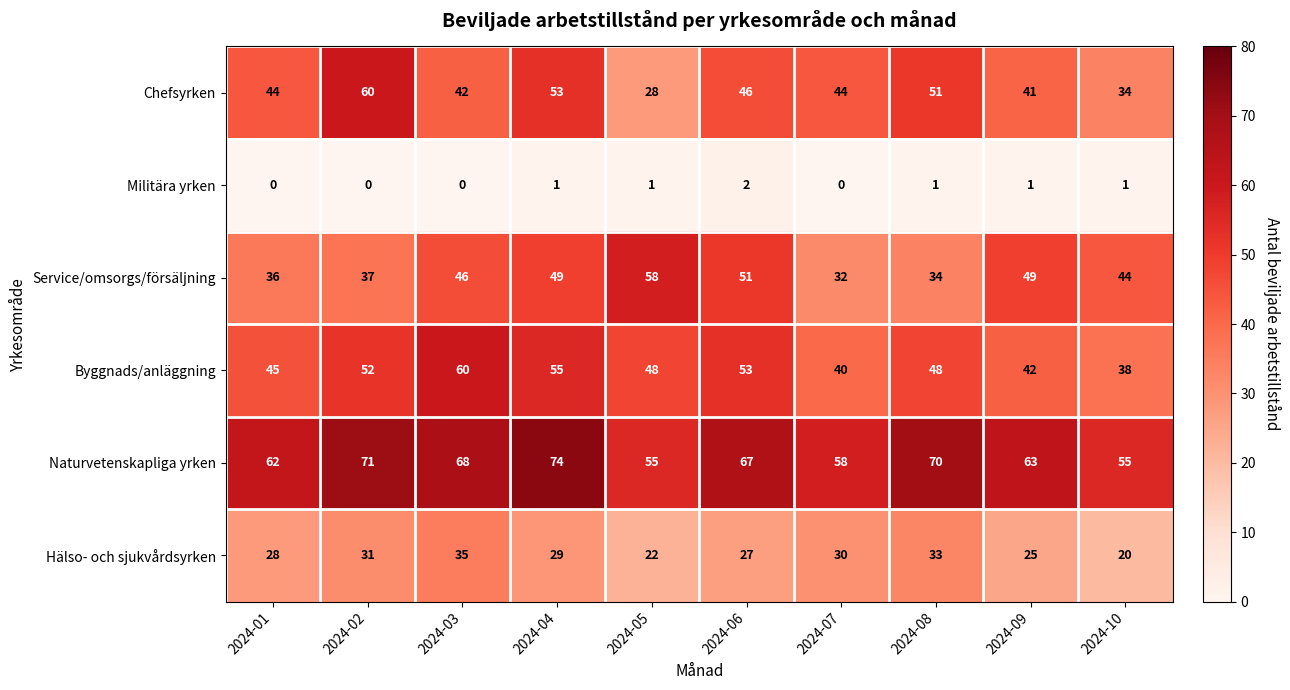

At which category is the sum across all series the highest?

2024-04